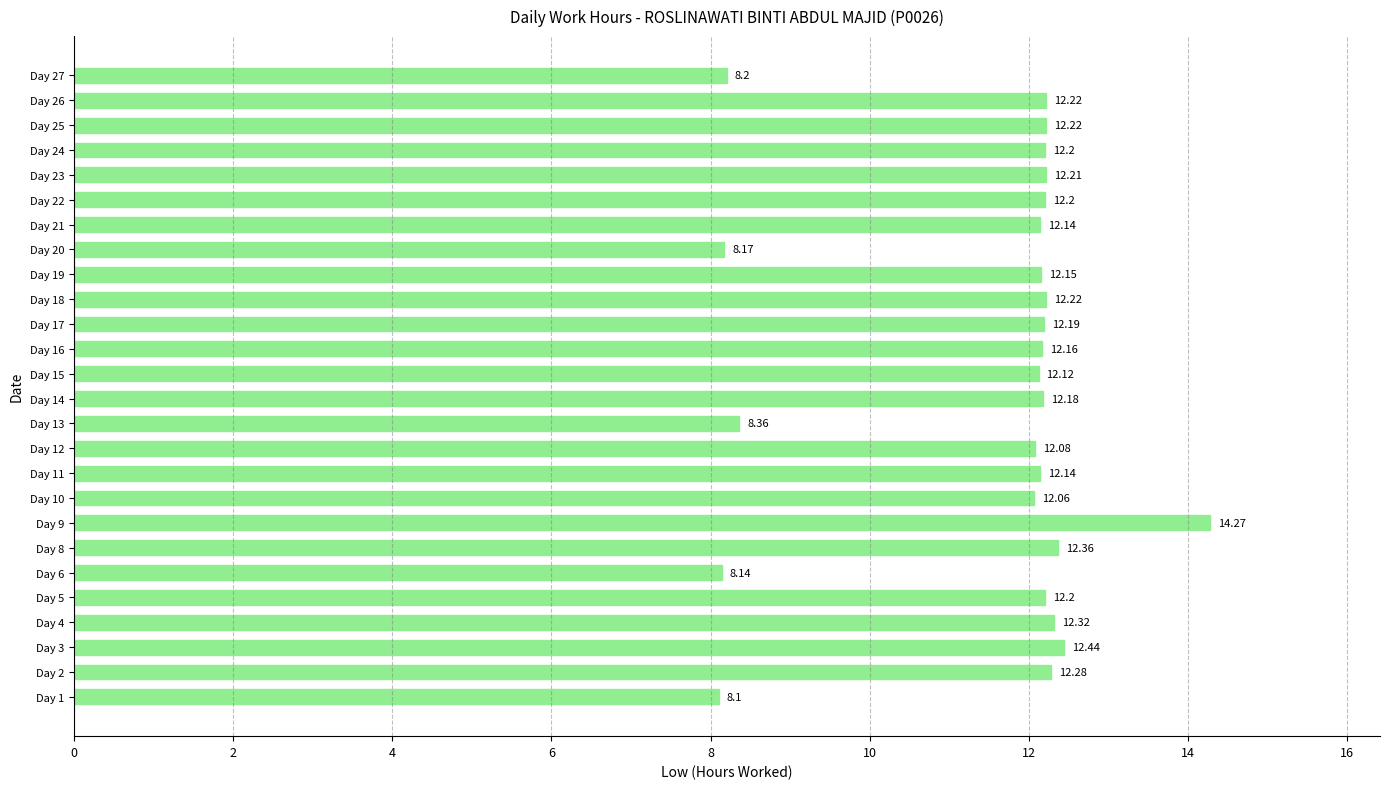

What is the ratio of the value at Day 15 to the value at Day 1?

1.5